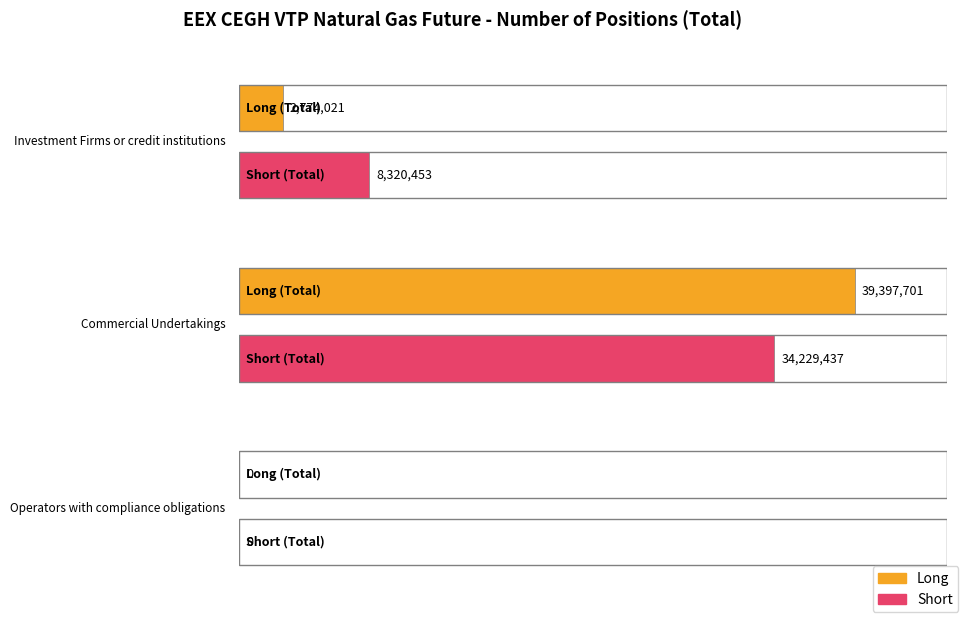

What is the label of the 1st bar from the left?

Investment Firms or credit institutions